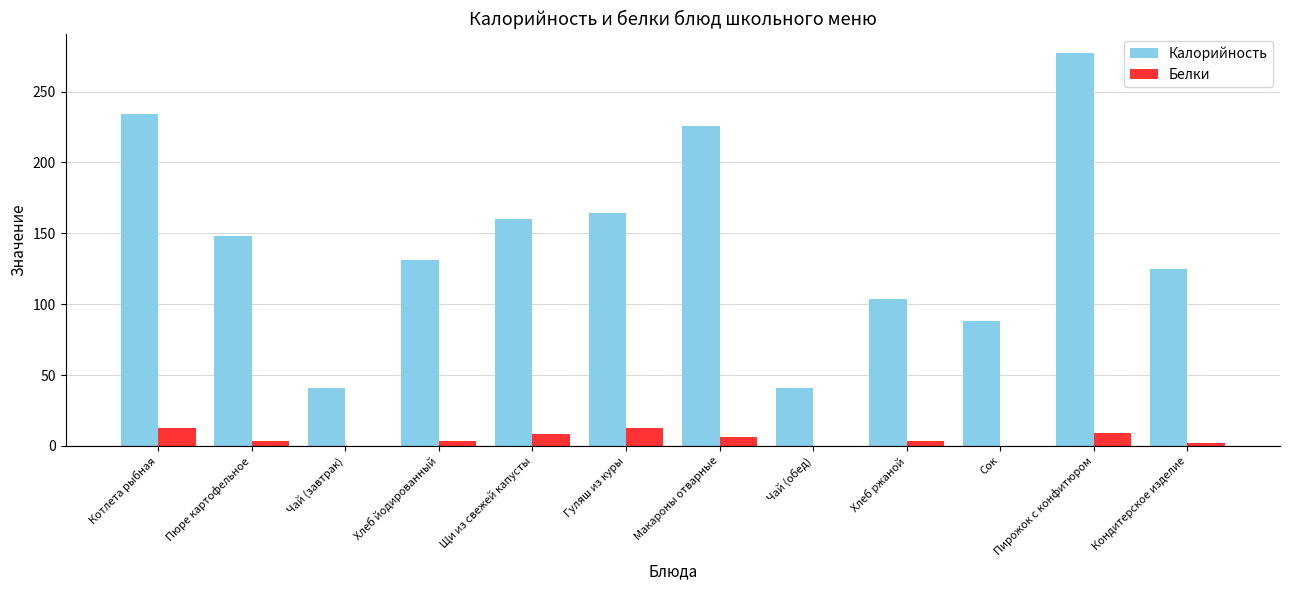

Is the value of Белки at Сок greater than the value of Калорийность at Кондитерское изделие?

No